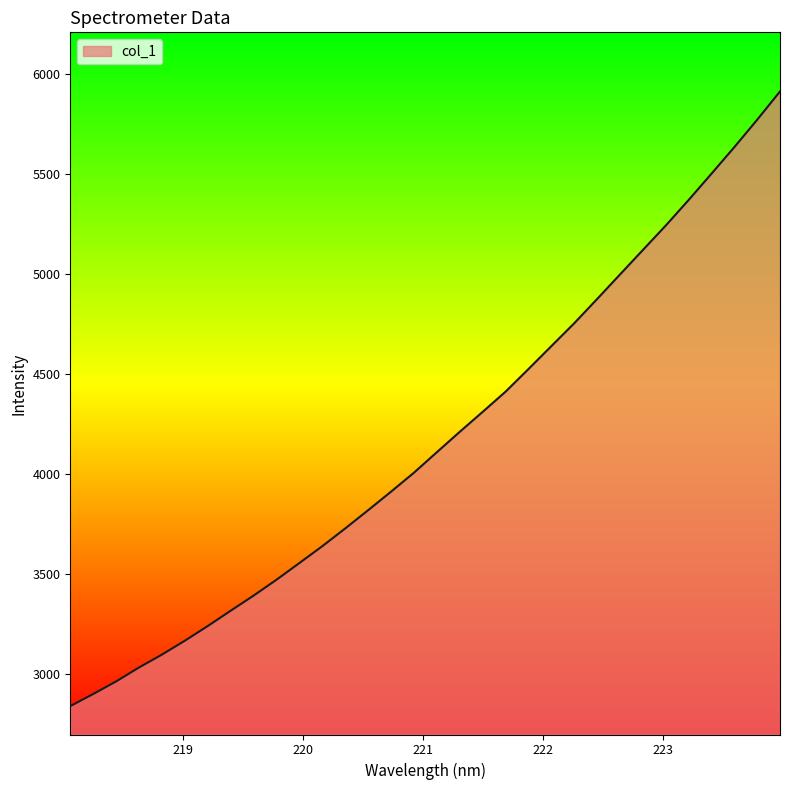

What is the minimum value shown in the chart?

2839.4